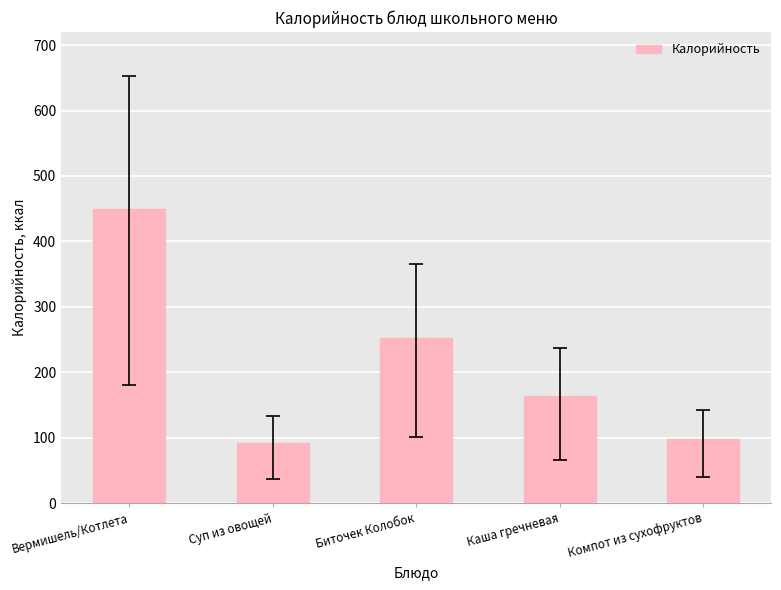

True or false: the data shows 60.4 at Компот из сухофруктов.

False